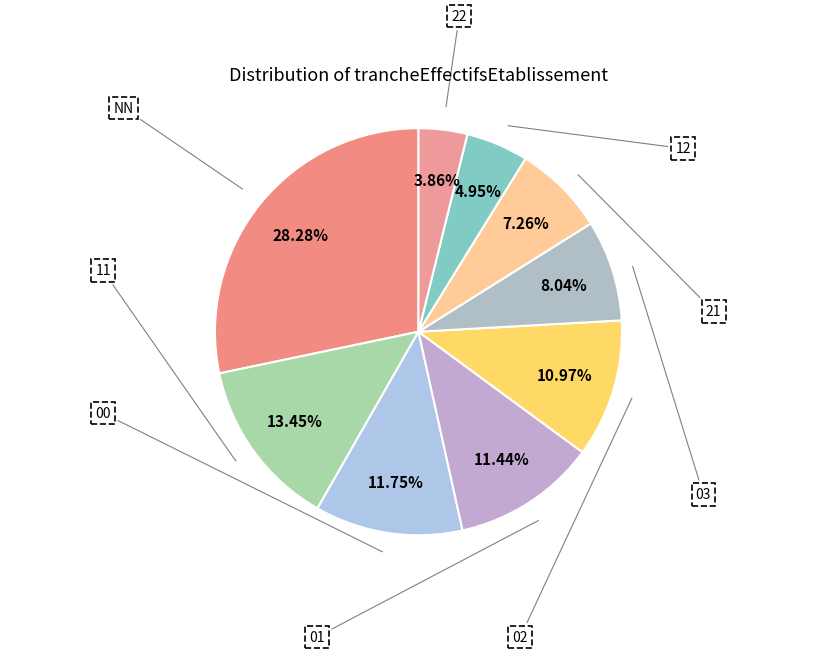

To the nearest percent, what is the difference between the 11 and 02 slice percentages?

2%